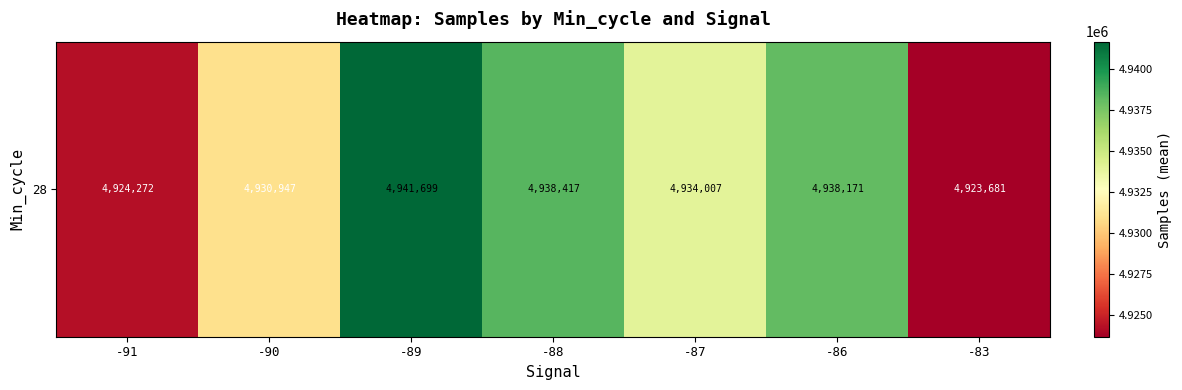

What is the change in value from -91 to -88?

+14144.8